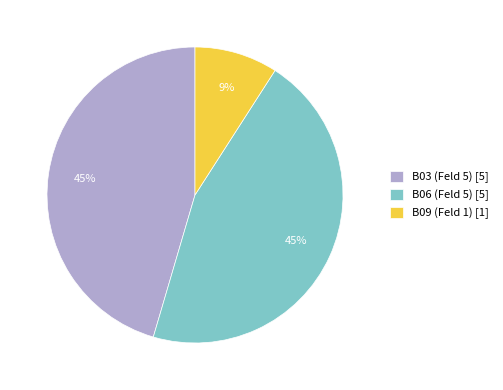

Which has a higher value, B09 (Feld 1) or B03 (Feld 5)?

B03 (Feld 5)